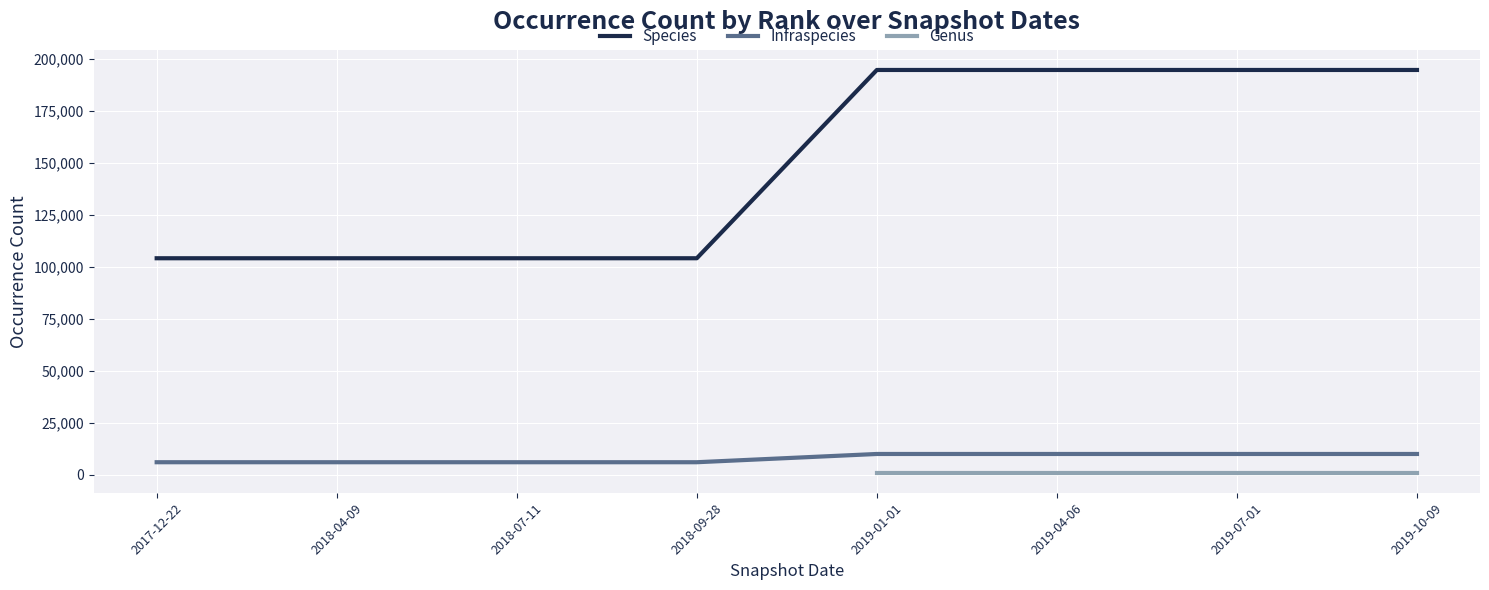

At which category does the chart reach its peak across all series?

2019-01-01